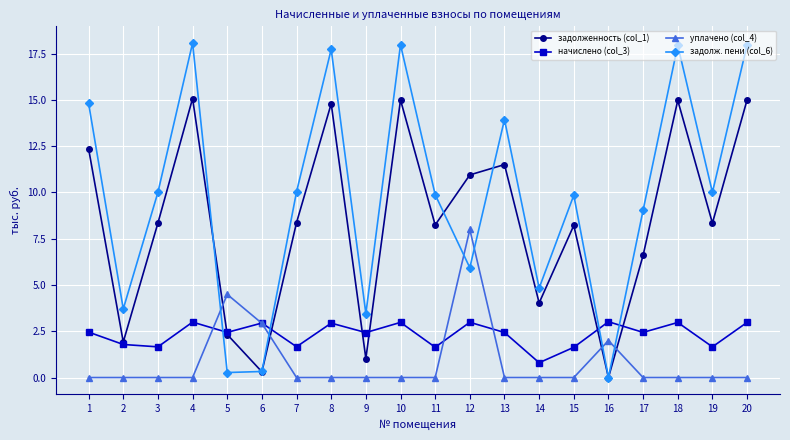

What is the value of the задолж. пени (col_6) point at the 4th from the left?

18.1